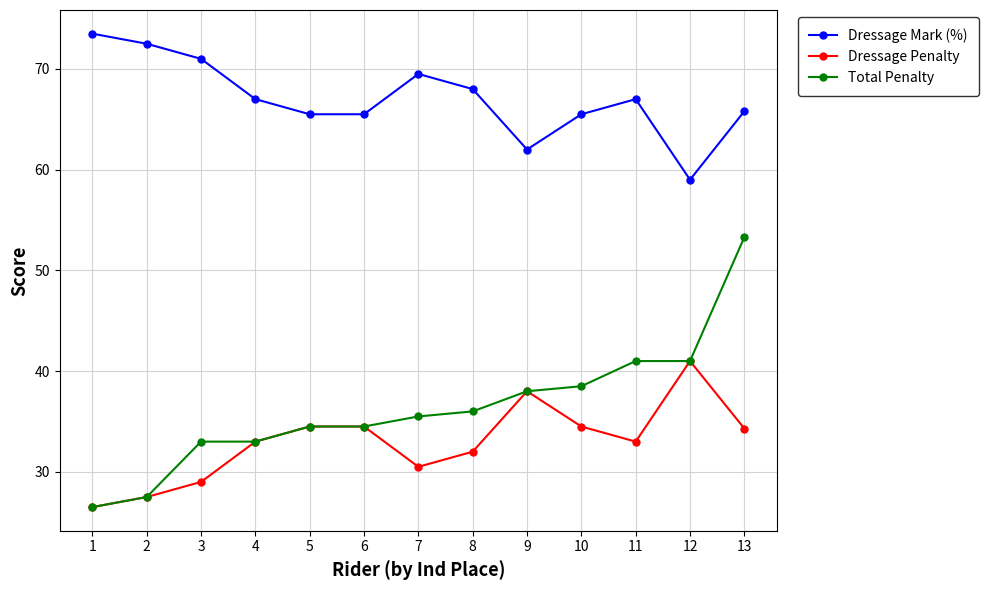

Which series has the widest spread of values?

Total Penalty